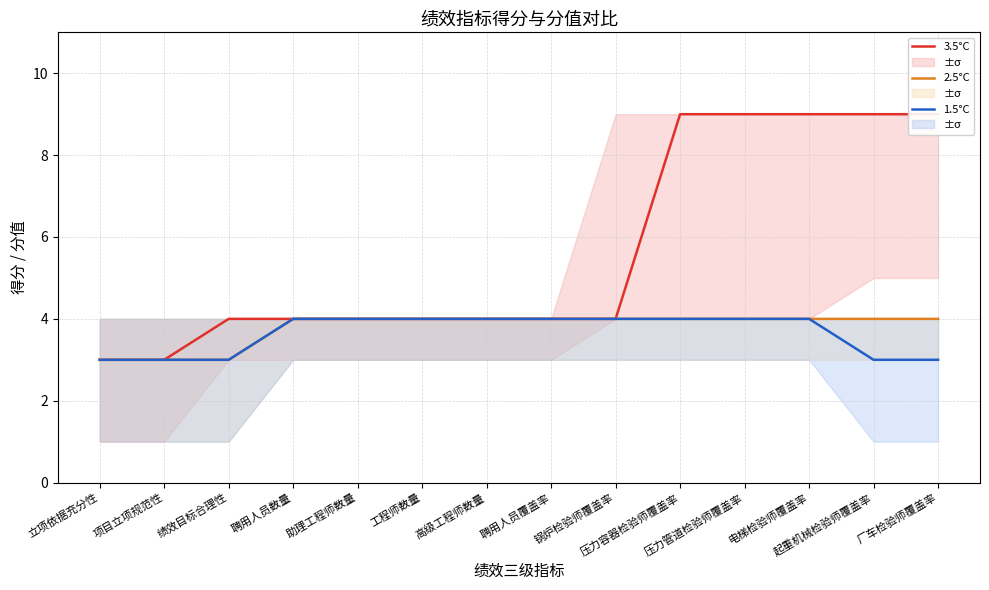

How many data points does each series have?

14